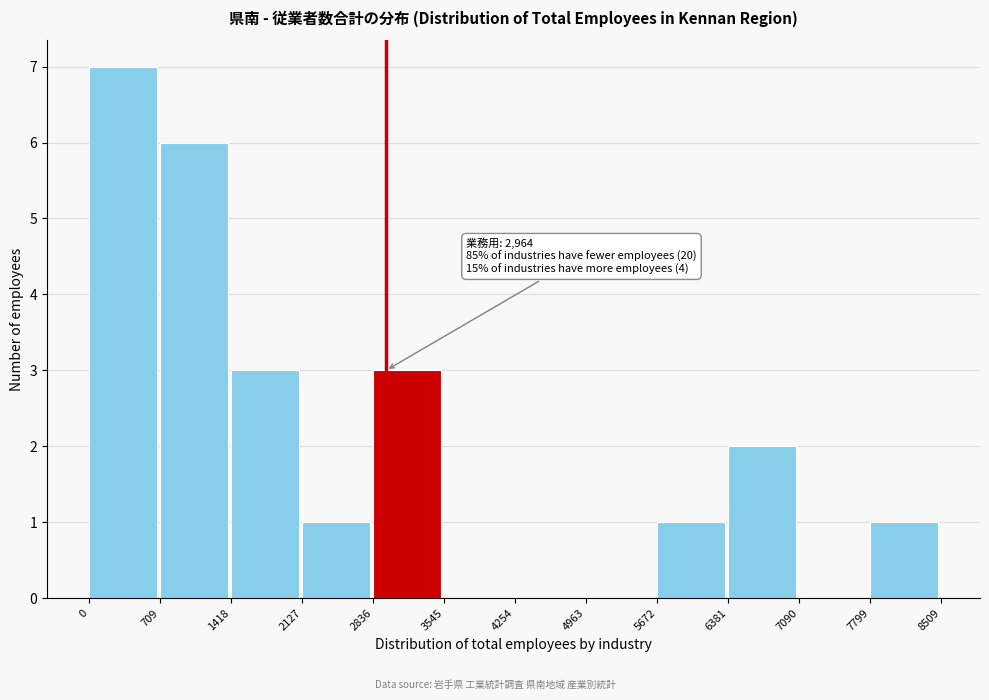

Which range on the x-axis has the tallest bar?

0 to 709